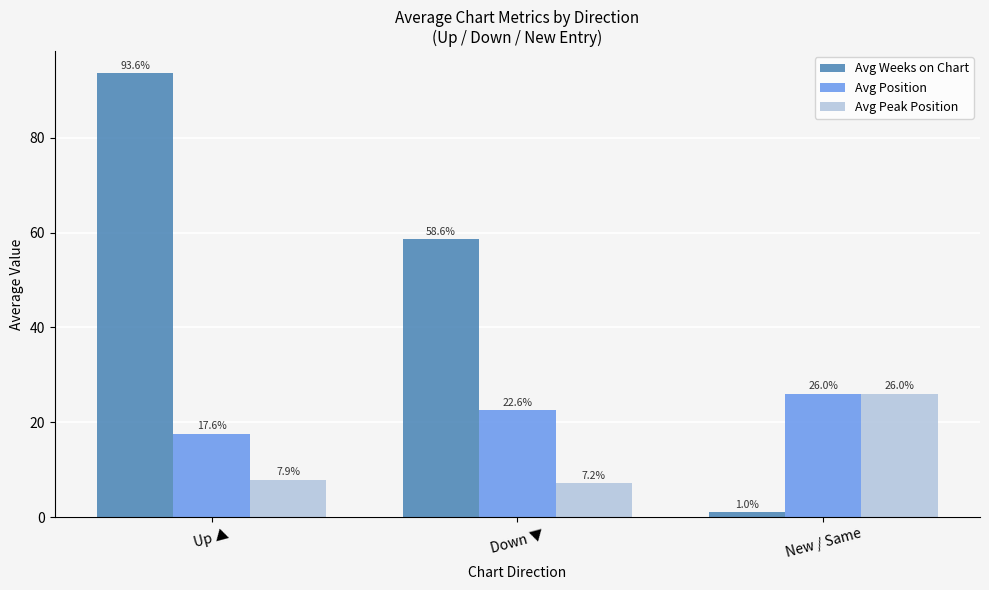

What is the approximate value of Avg Peak Position at Up ▲?

7.9